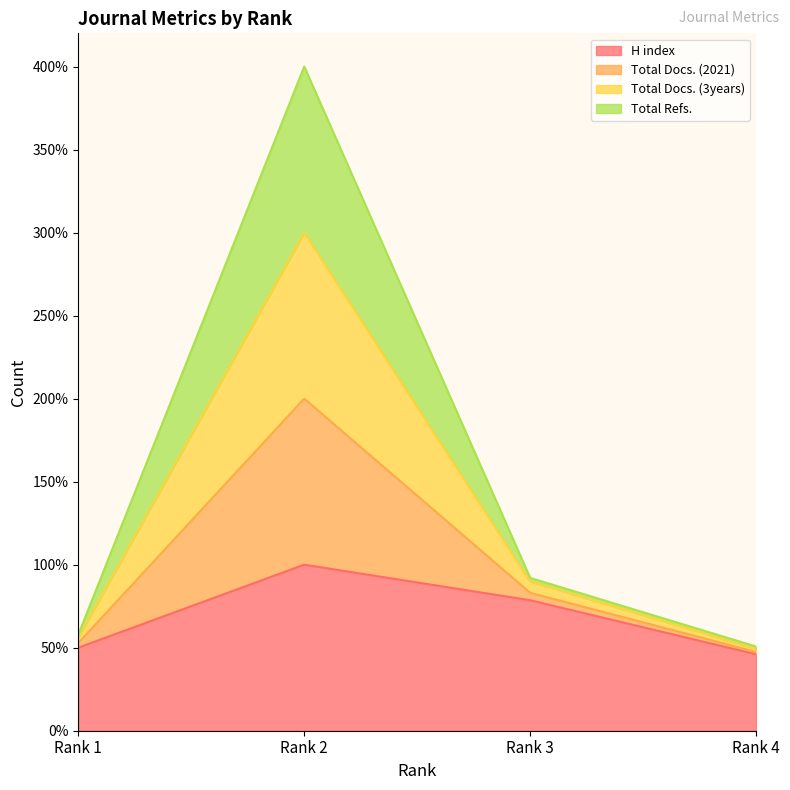

The value of H index at Rank 2 is 179.0. True or false?

False